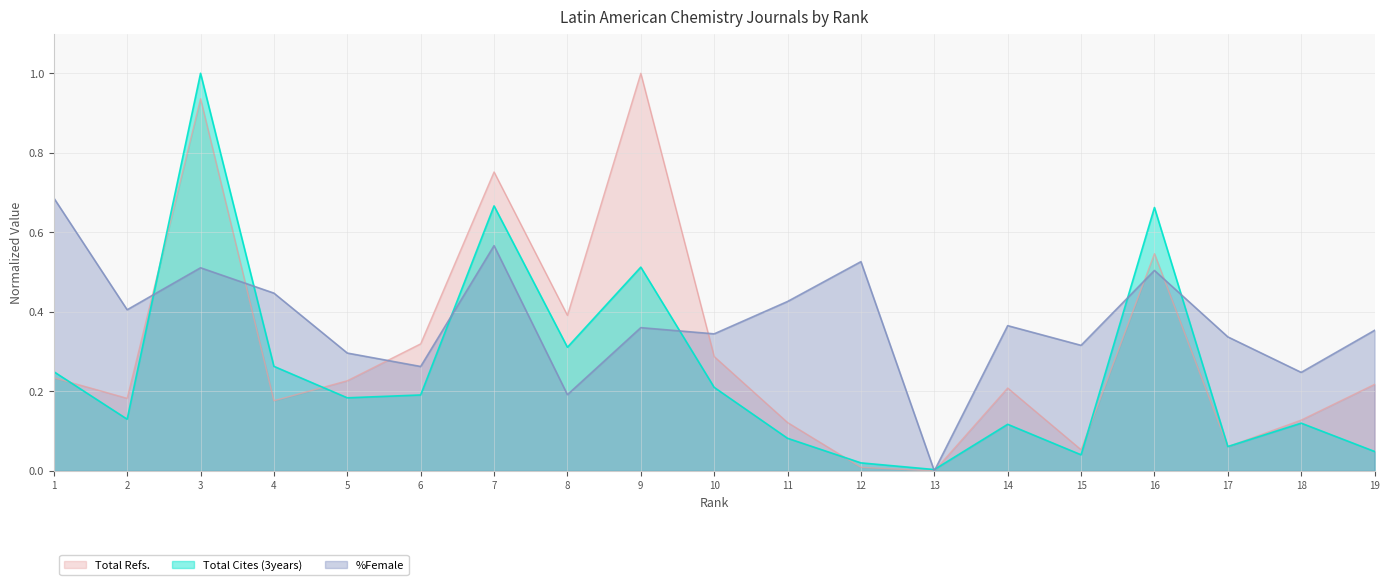

What is the maximum value shown in the chart?

1.0